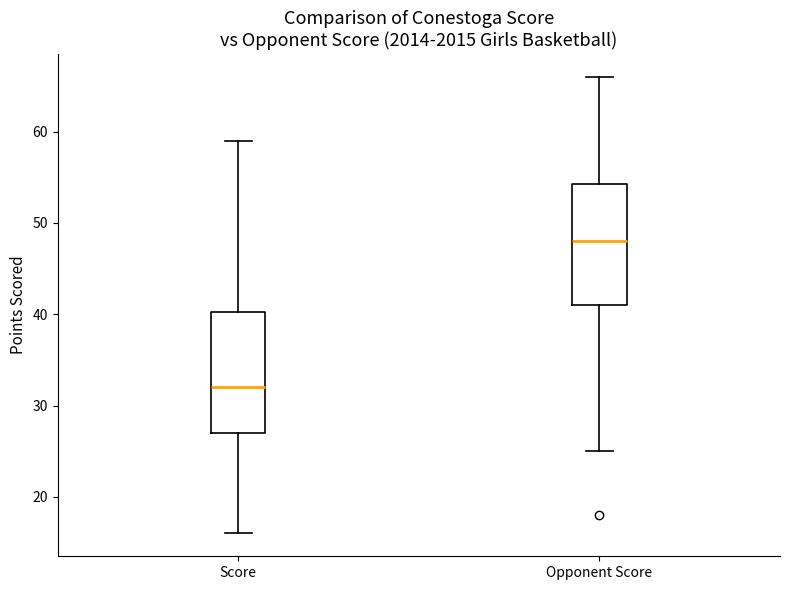

Reading left to right, transcribe this box plot: for each box, give where its median line is, the range the box spans, and where its two whiskers end, as read against the y-axis. The values are not printed on the chart, so give them approximately, as read against the axis.

Score: median 32, box 27 to 40, whiskers 16 to 59
Opponent Score: median 48, box 41 to 54, whiskers 25 to 66